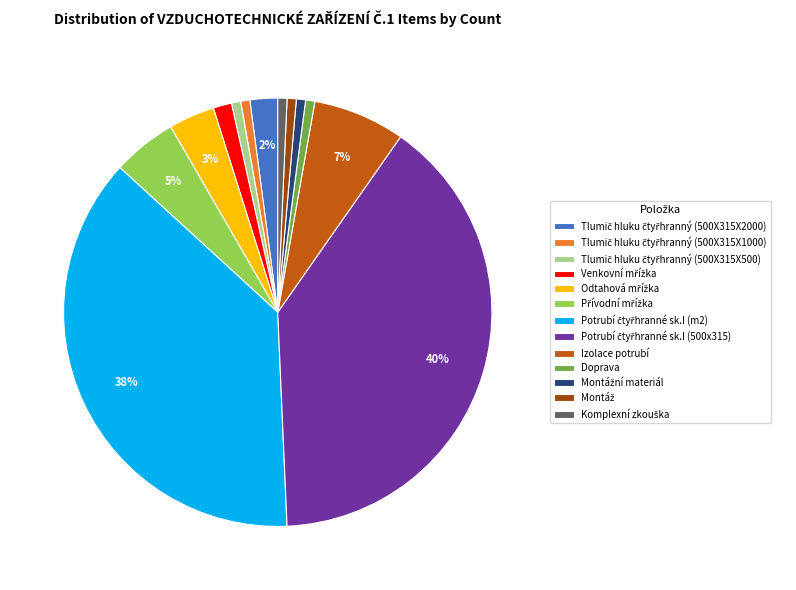

The Izolace potrubí slice represents 21% of the pie. True or false?

False